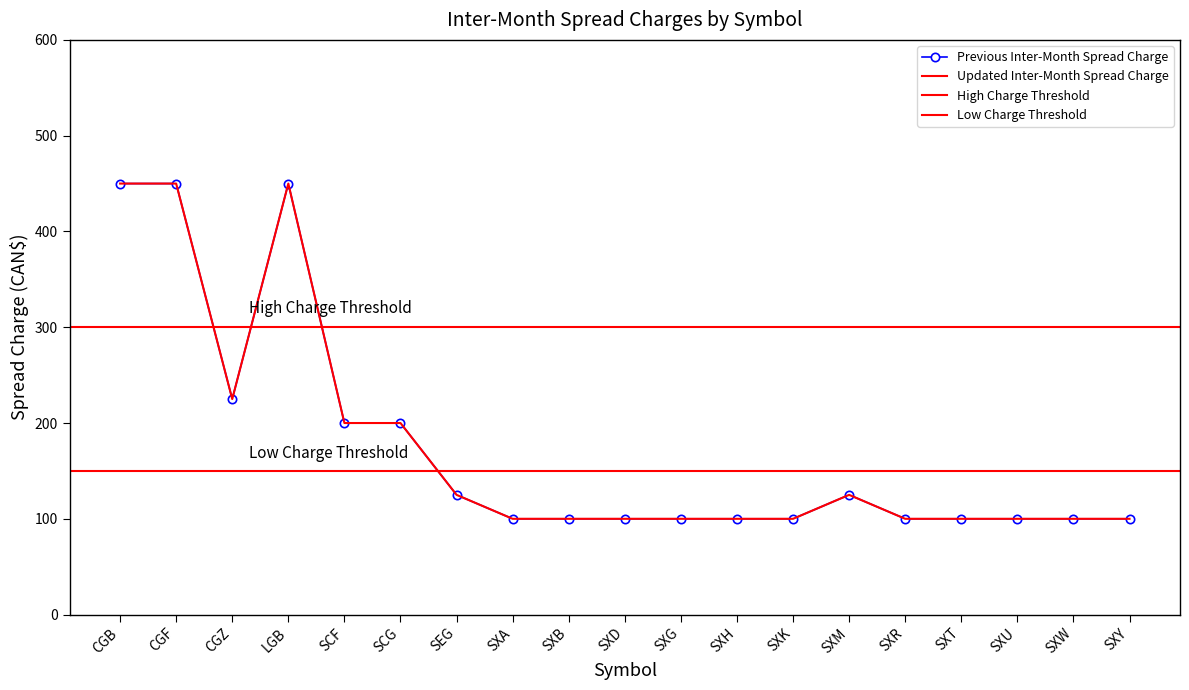

What is the difference between the Updated Inter-Month Spread Charge values at SXG and CGZ?

125